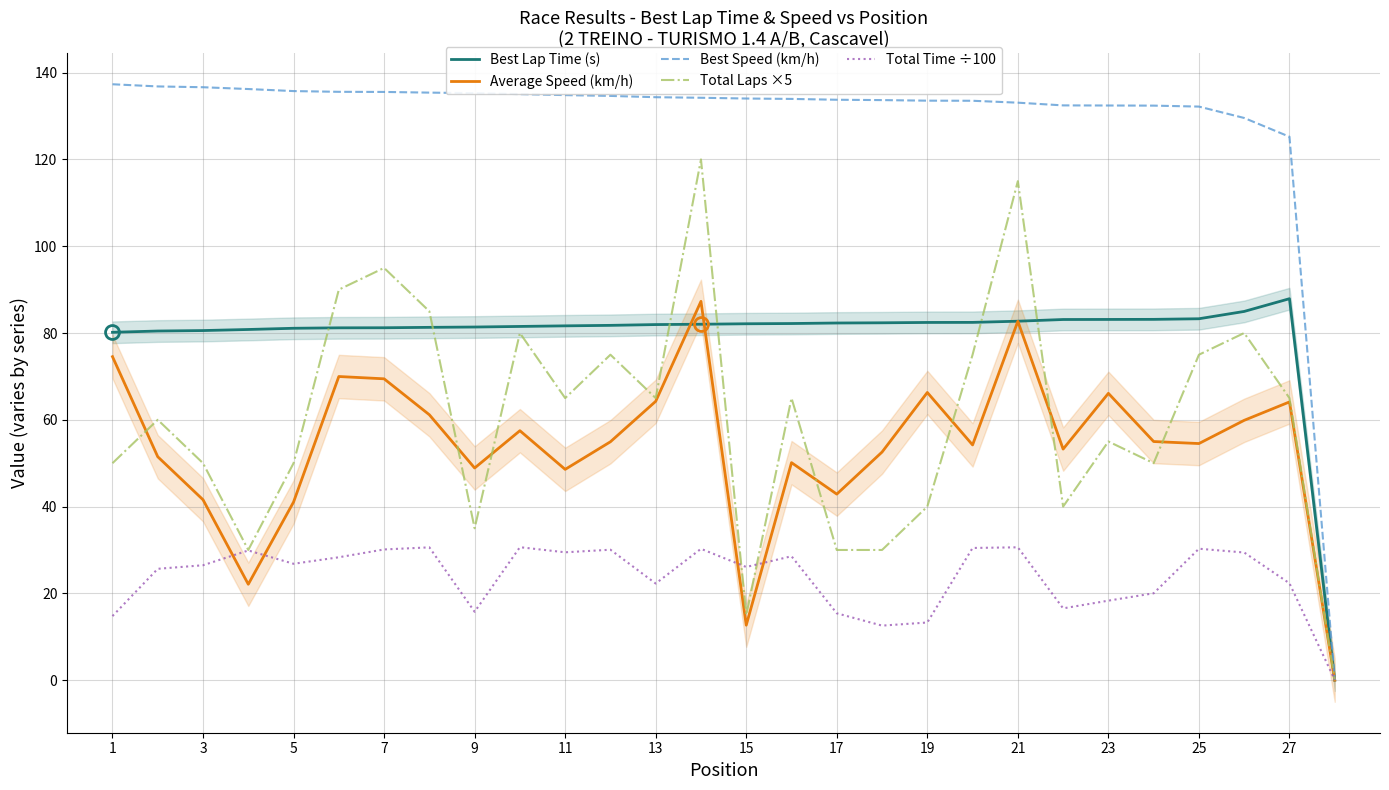

How many distinct data groups are displayed?

5